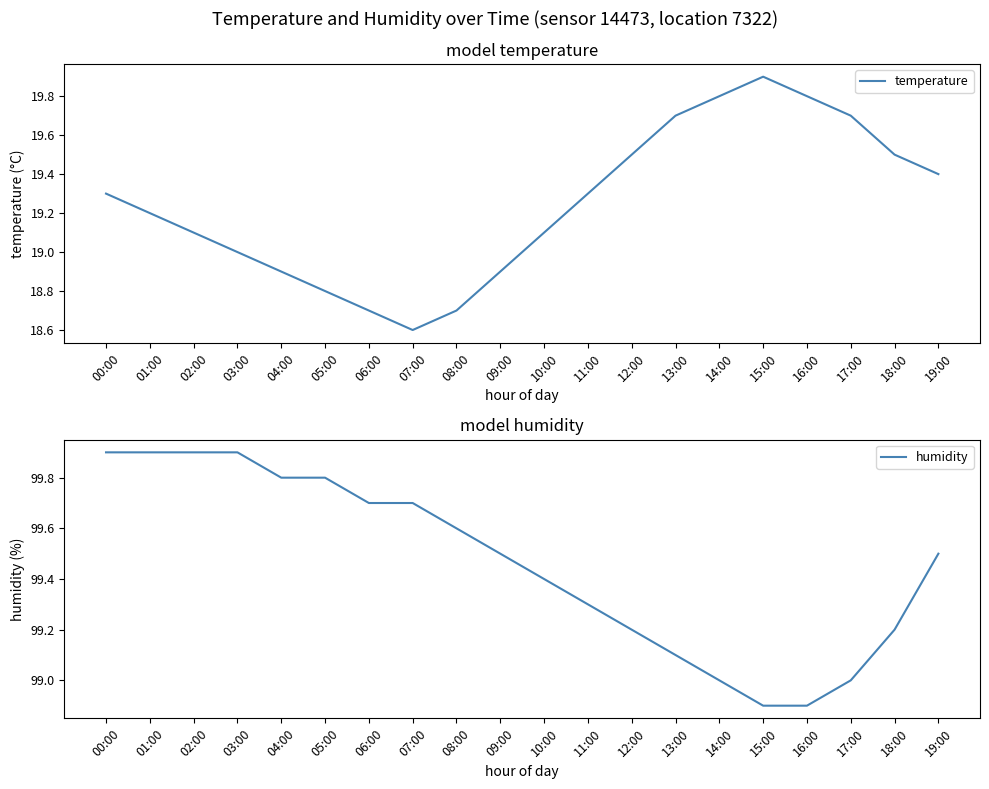

In temperature, how many points are higher than both neighbors (excluding endpoints)?

1